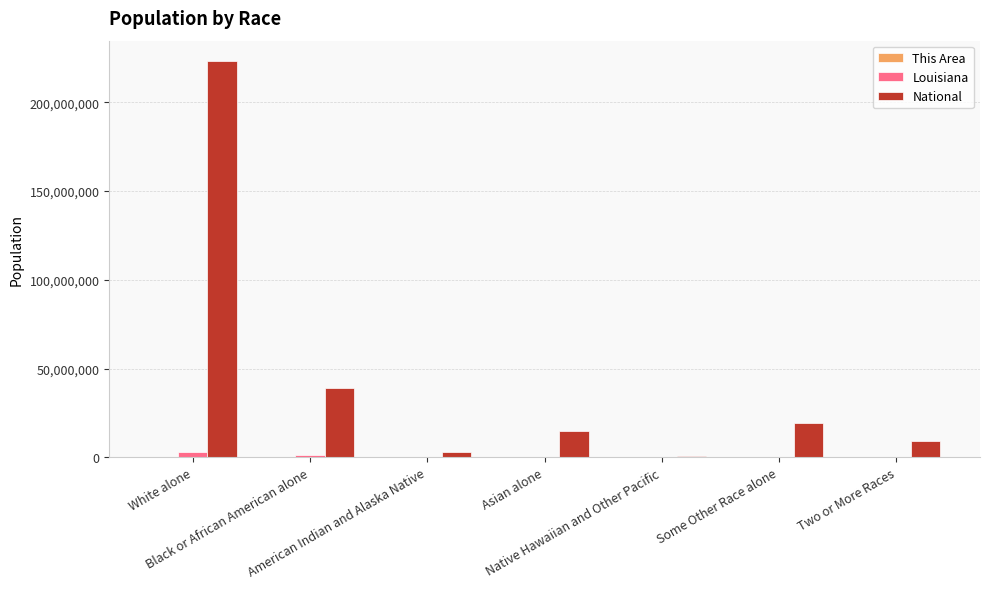

Which series has the largest total across all categories?

National